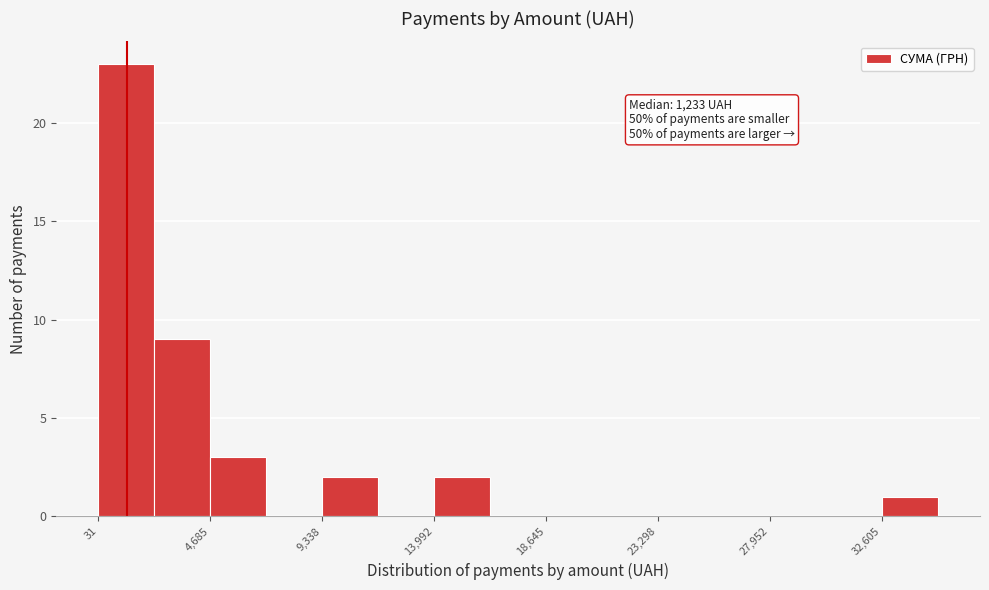

Which range on the x-axis has the tallest bar?

0 to 2500